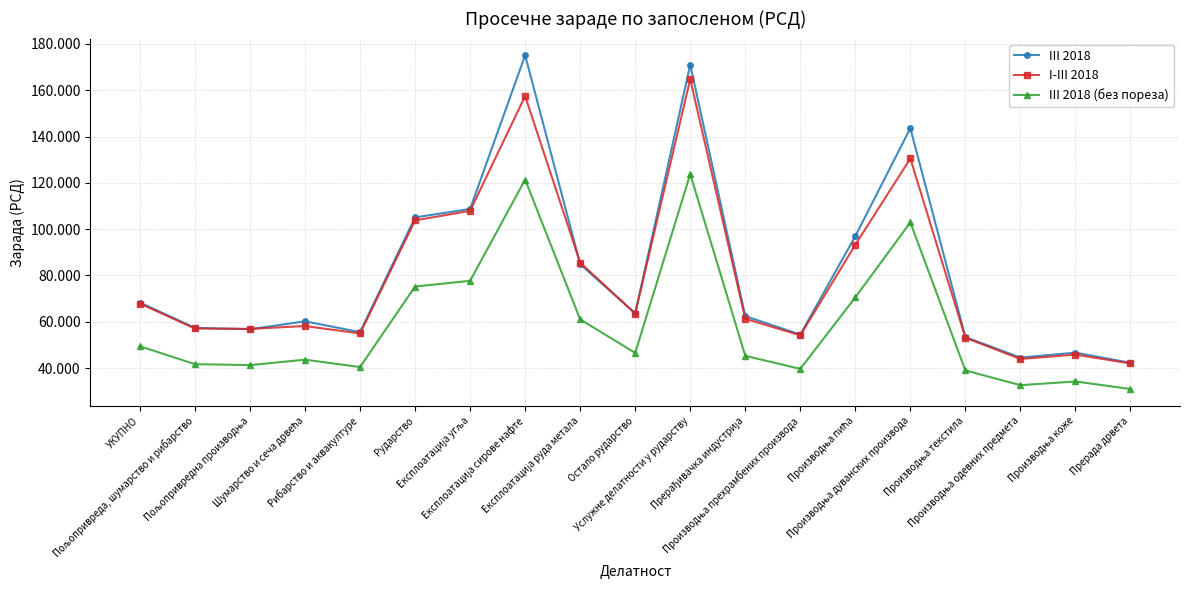

Where do III 2018 and I-III 2018 first cross each other?

Пољопривреда, шумарство и рибарство and Пољопривредна производња